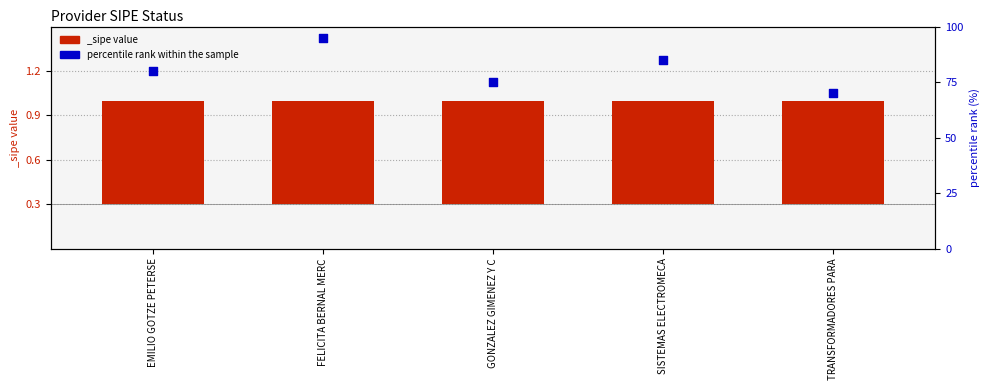

Which has a higher value, EMILIO GOTZE PETERSE or FELICITA BERNAL MERC?

FELICITA BERNAL MERC